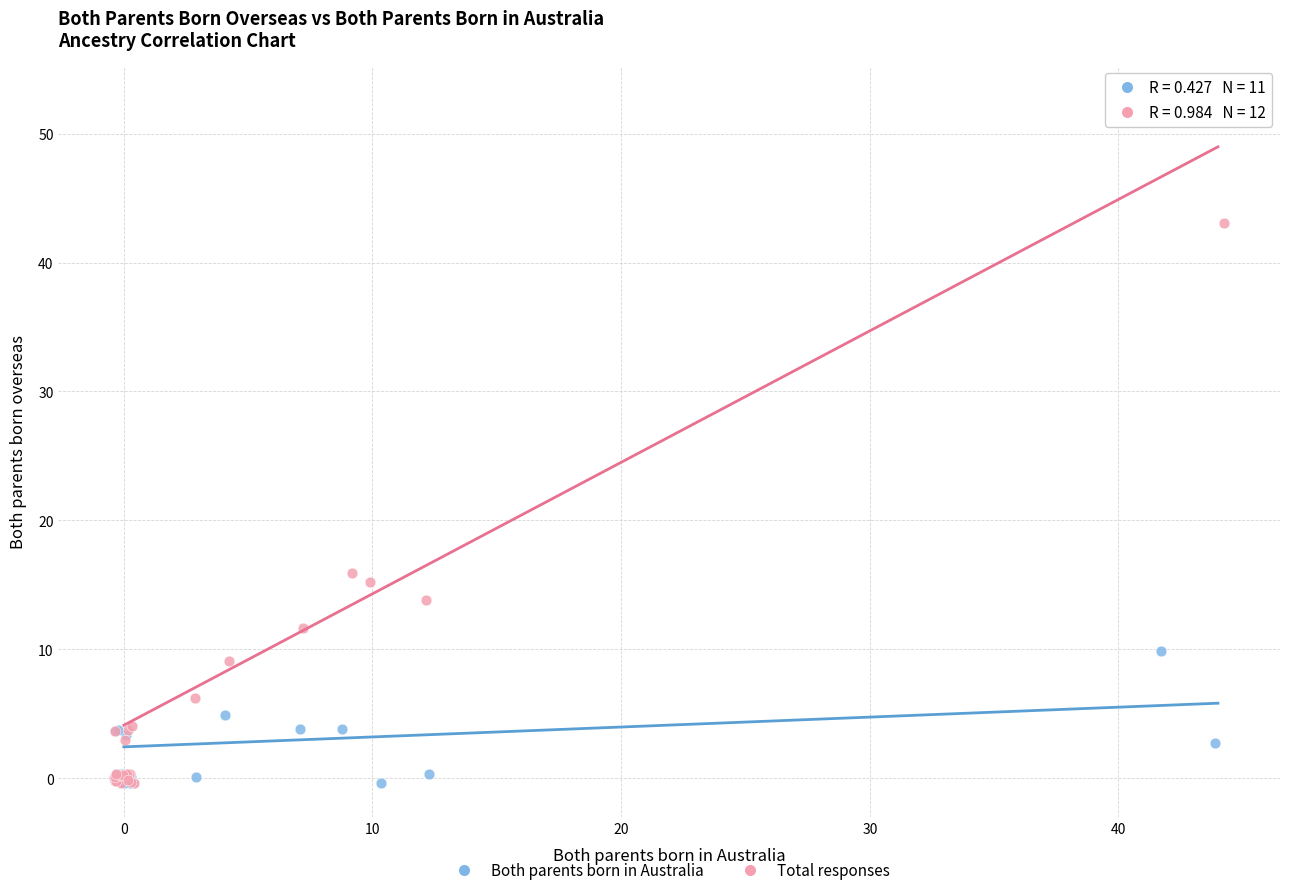

Which series reaches the maximum Y coordinate?

Total responses